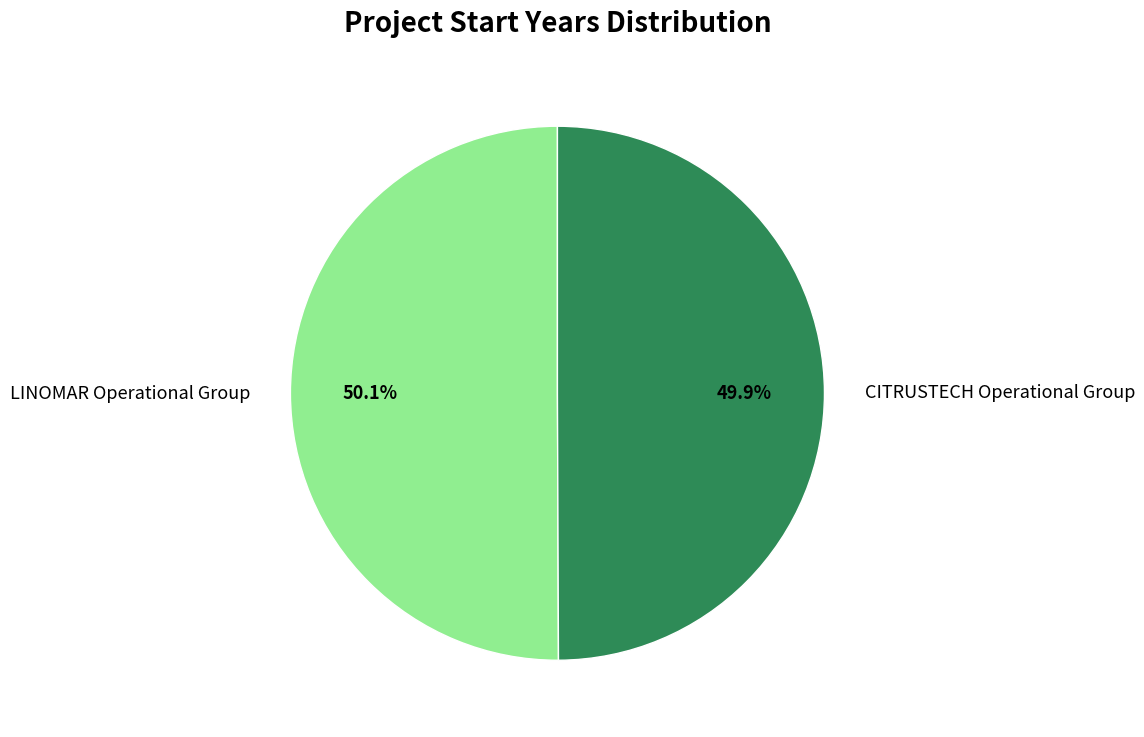

What is the ratio of the value at LINOMAR Operational Group to the value at CITRUSTECH Operational Group?

1.0